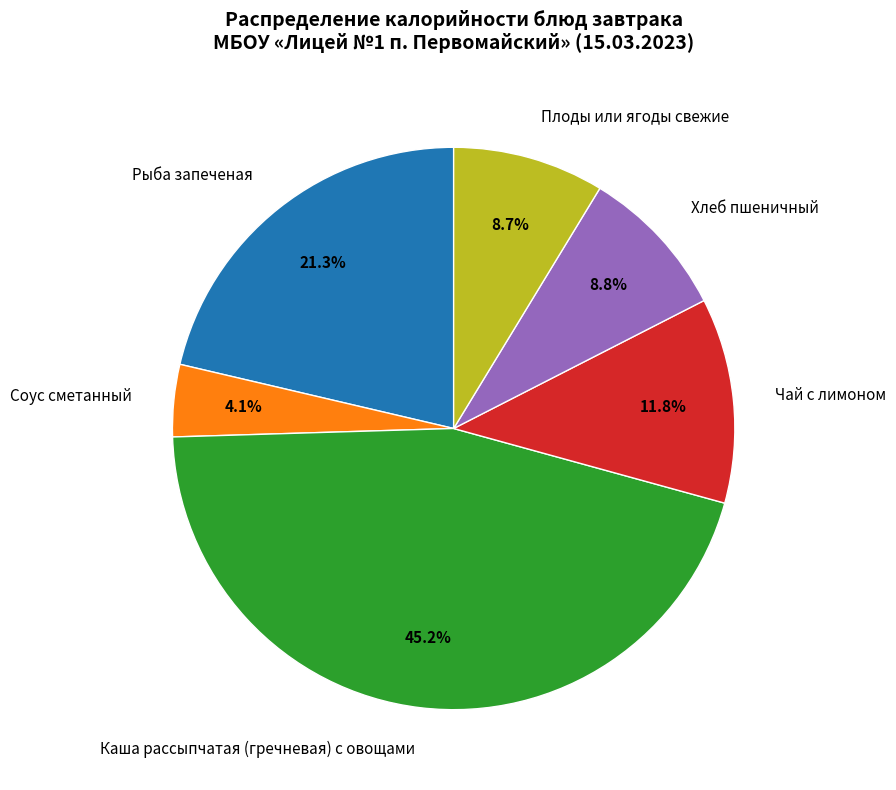

How many segments does this pie chart have?

6